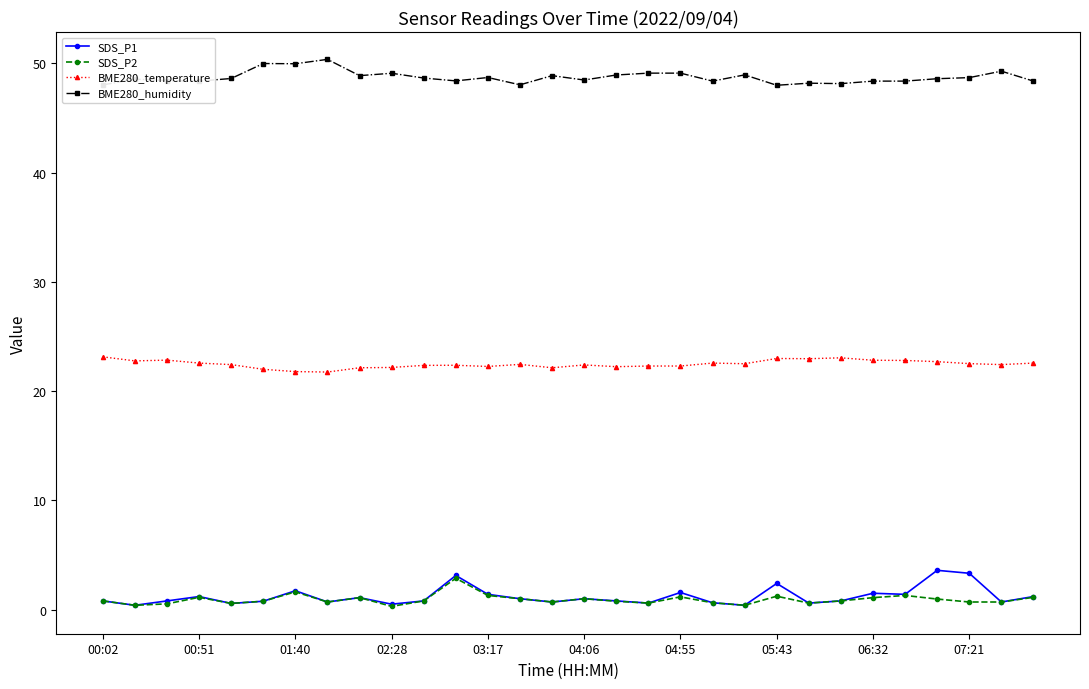

True or false: BME280_humidity has more than 1 interior local peaks.

True